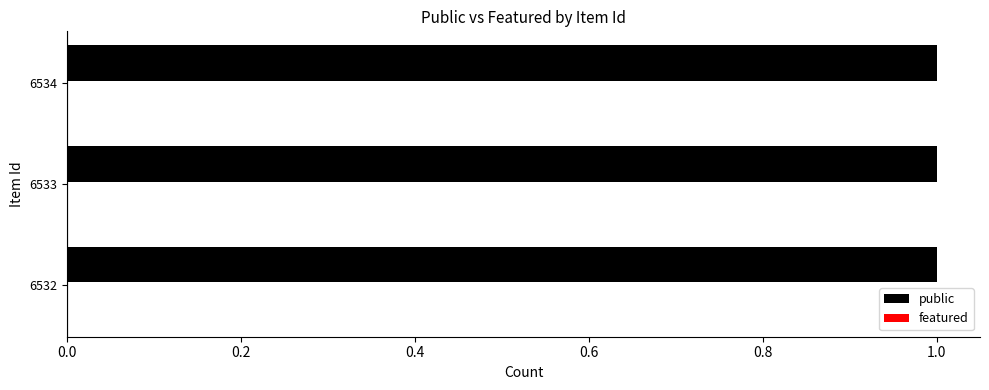

Is it true that featured equals 0 at 6532?

True